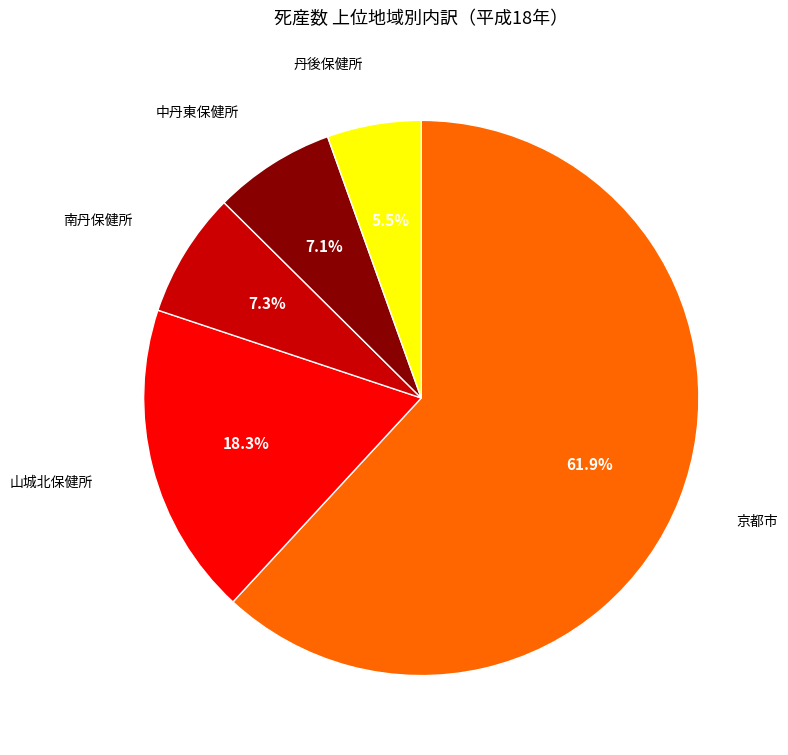

True or false: 中丹東保健所 accounts for 7% of the total.

True